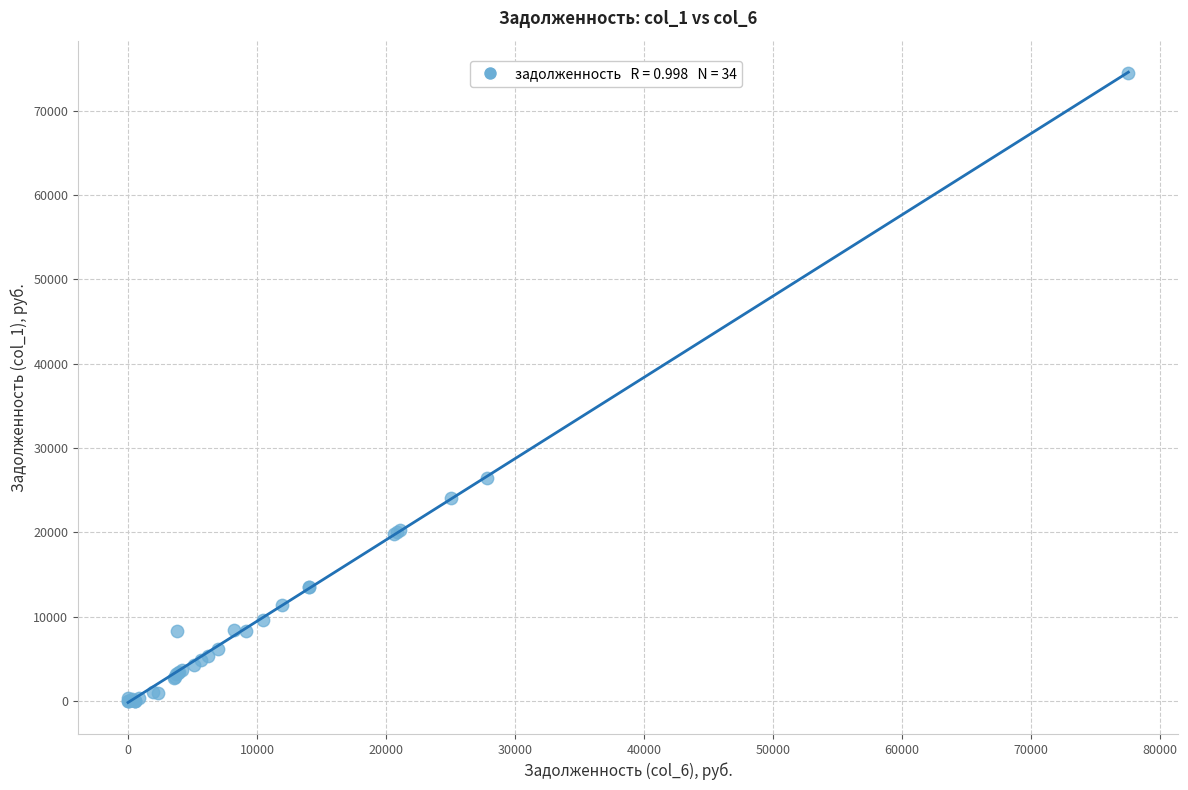

What Y value in the scatter plot is closest to 37246?

26484.1